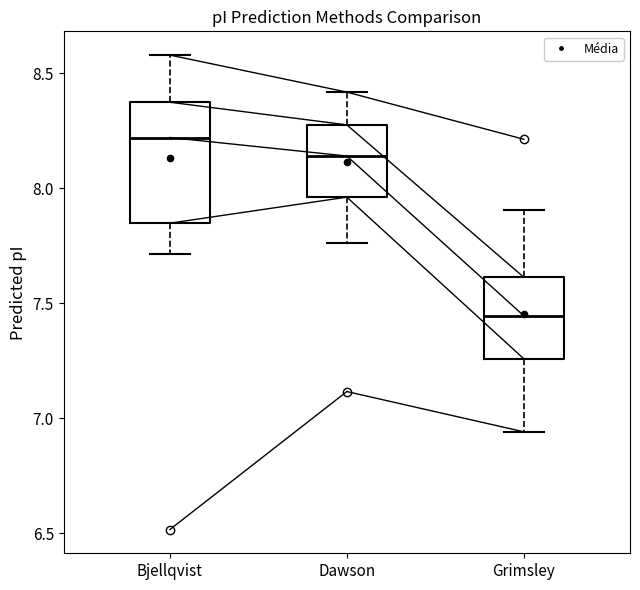

Which box is the tallest, from its lower edge to its upper edge?

Bjellqvist